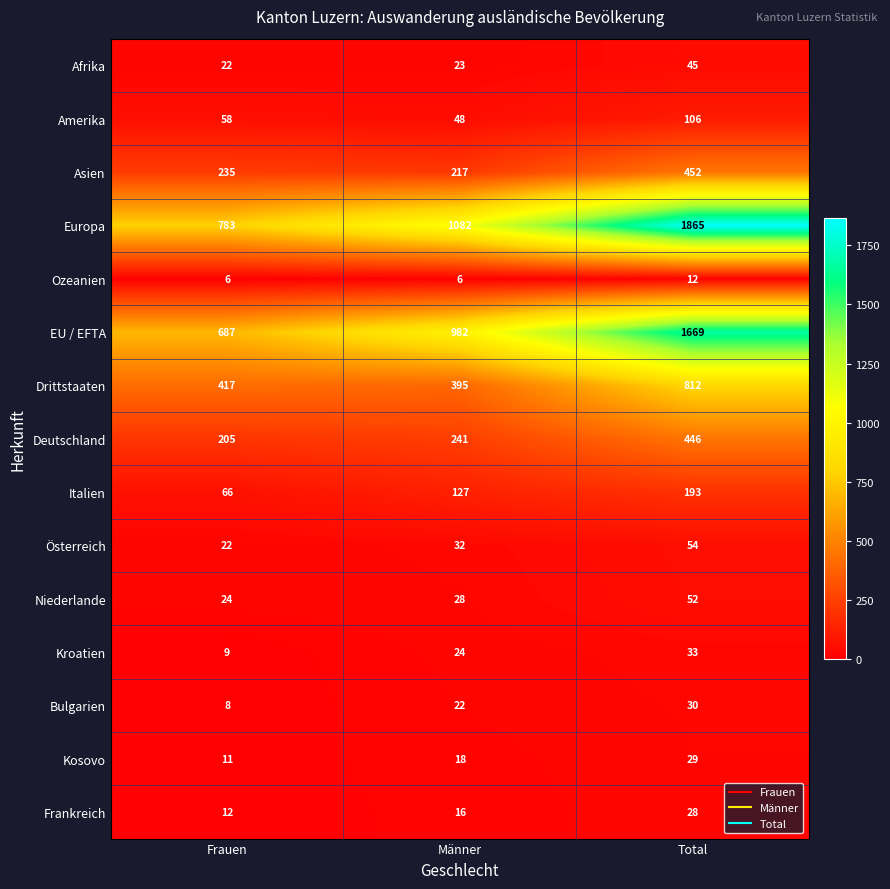

Read the Italien value at Frauen.

66